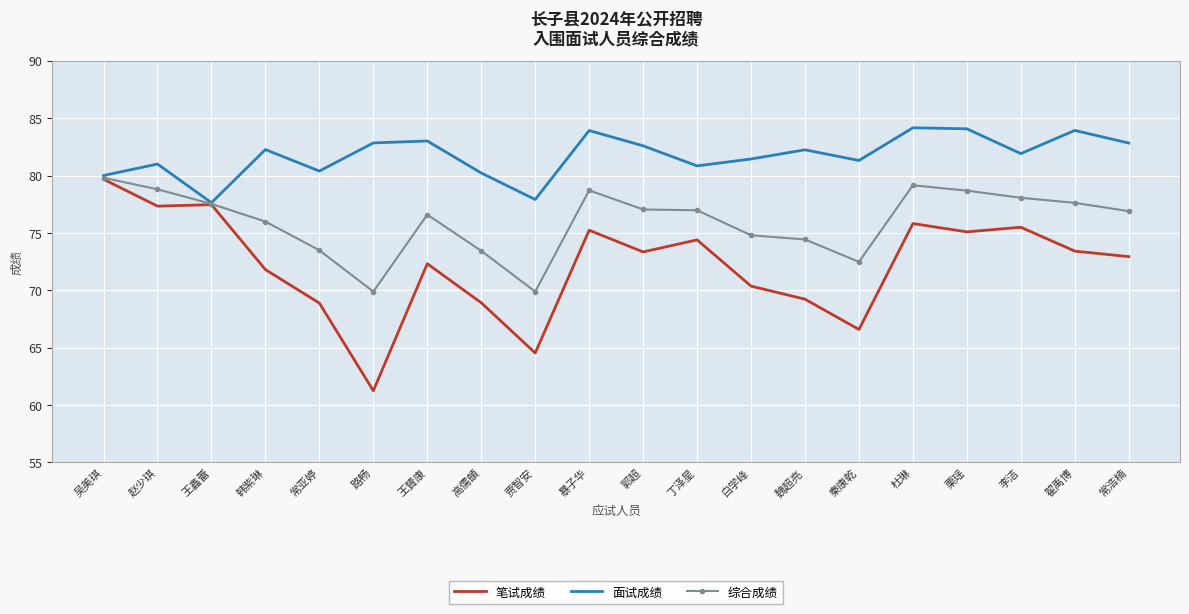

Is the value of 笔试成绩 at 丁泽星 greater than the value of 面试成绩 at 郭超?

No